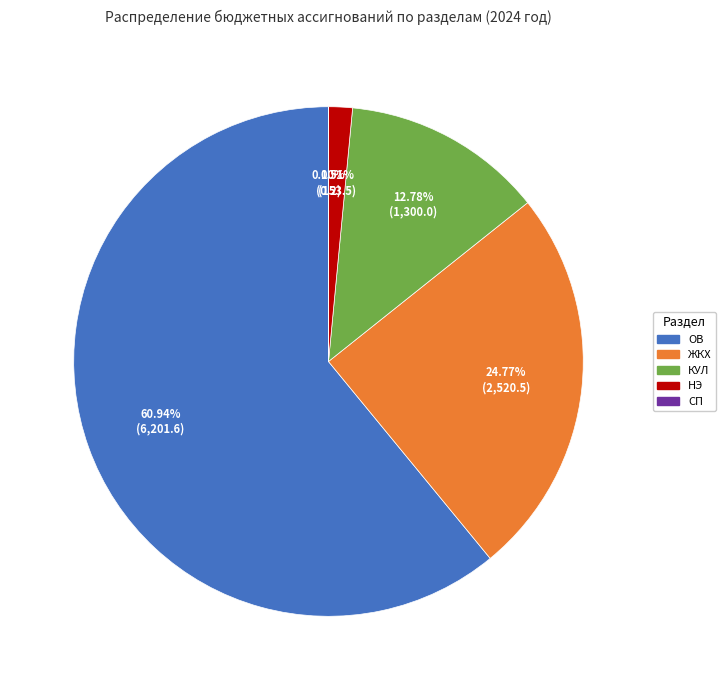

Does any single category account for the majority?

Yes